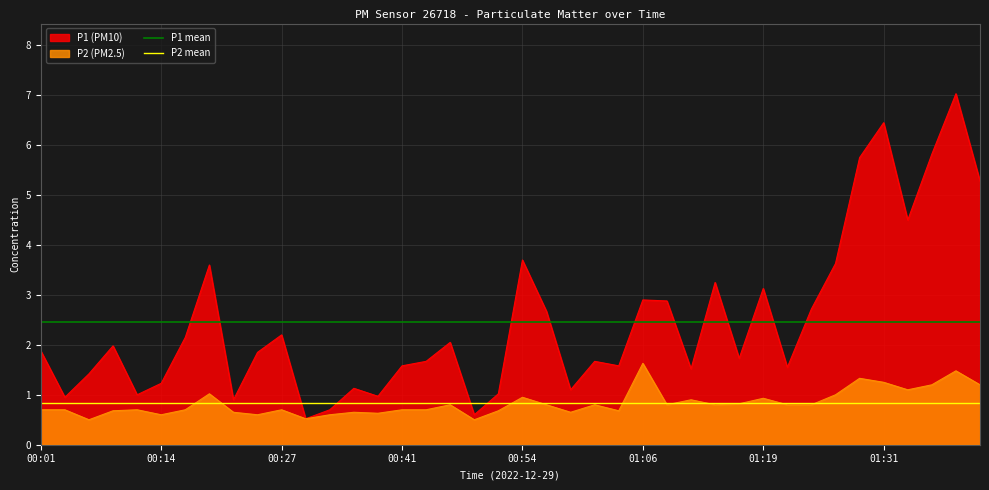

What is the highest value of the P2 (PM2.5) series?

1.6